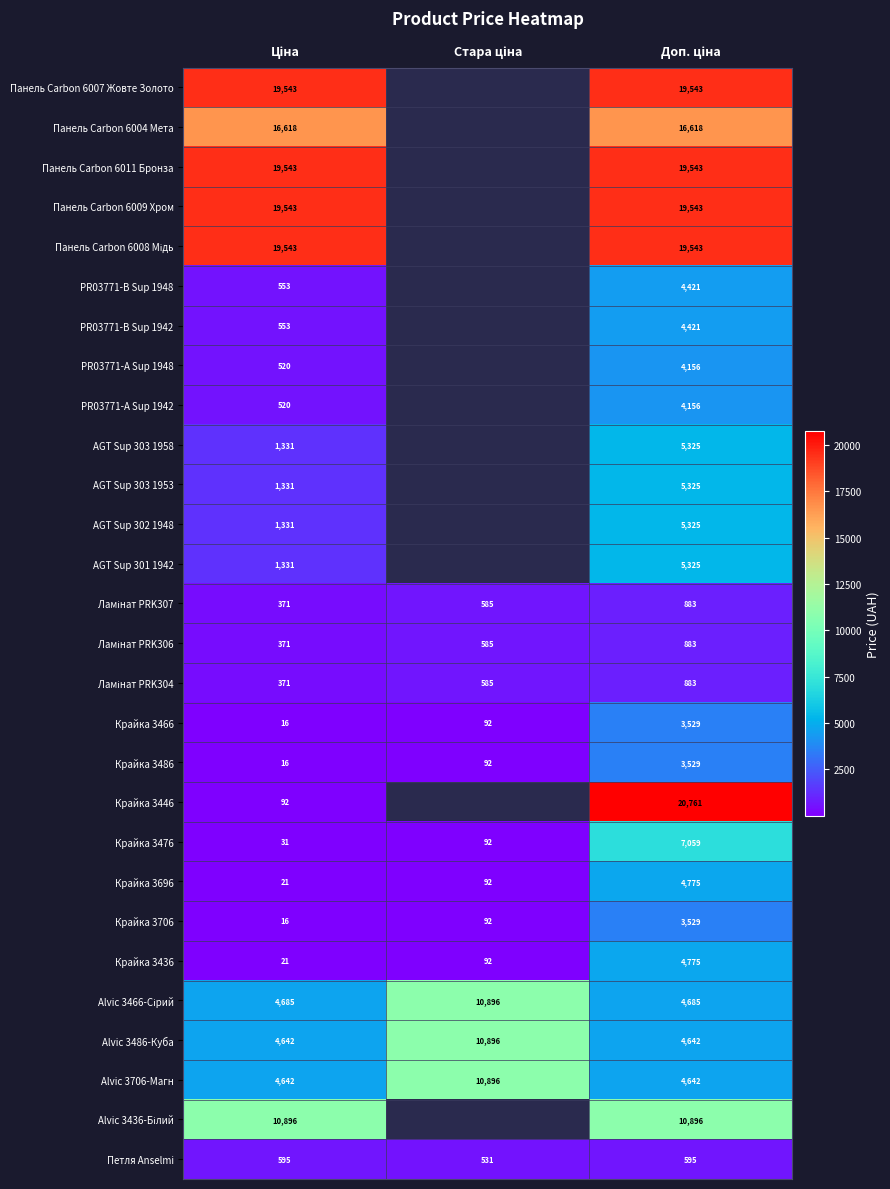

What is the sum of all Крайка 3706 values?

3637.0